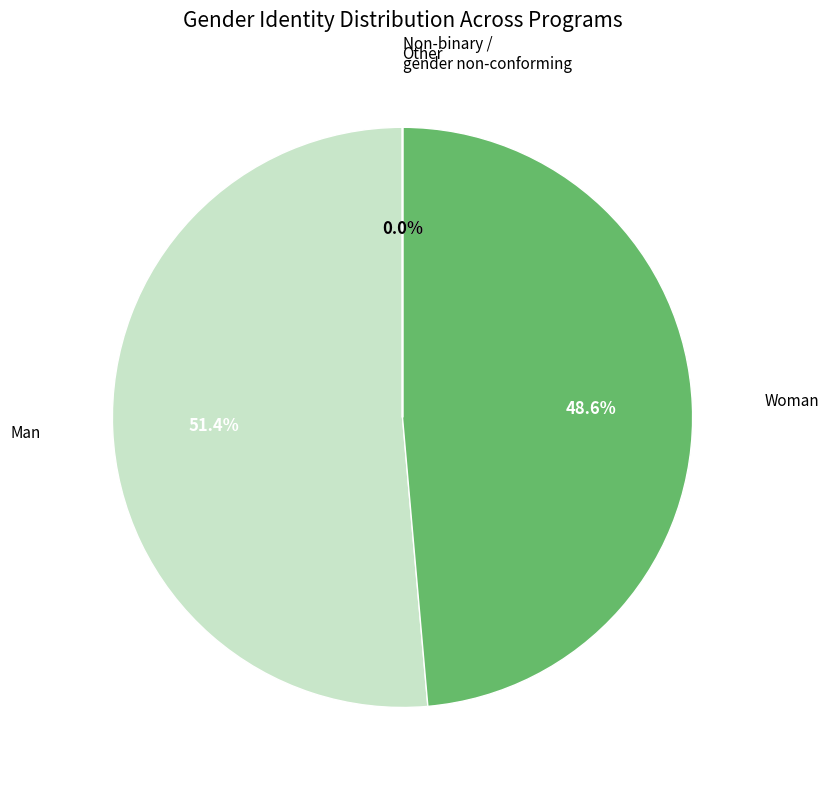

Is there any slice that represents more than half of the pie?

Yes